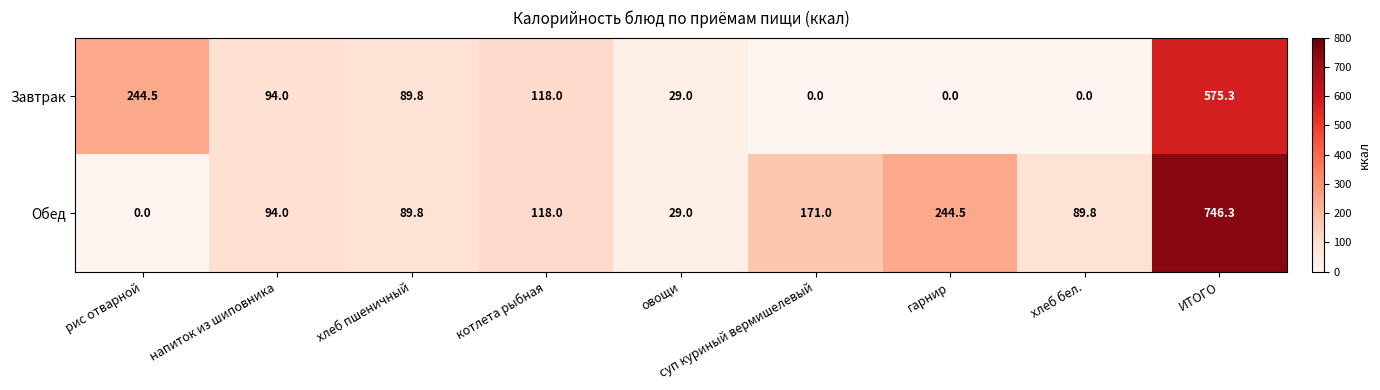

What is the difference between the second highest and second lowest values in the Завтрак series?

244.5